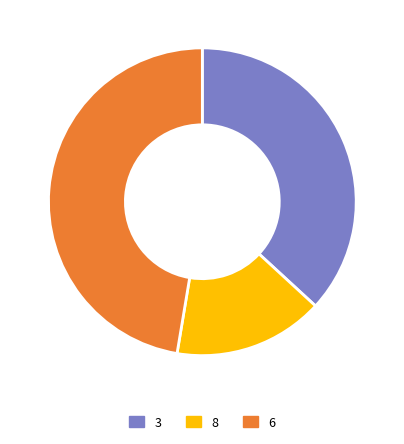

Does any single category account for the majority?

No